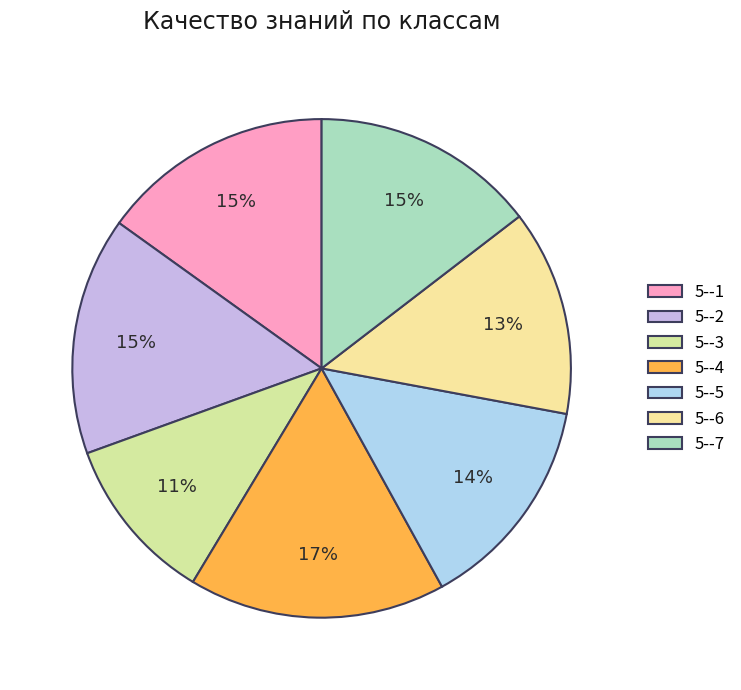

Does any single category account for the majority?

No